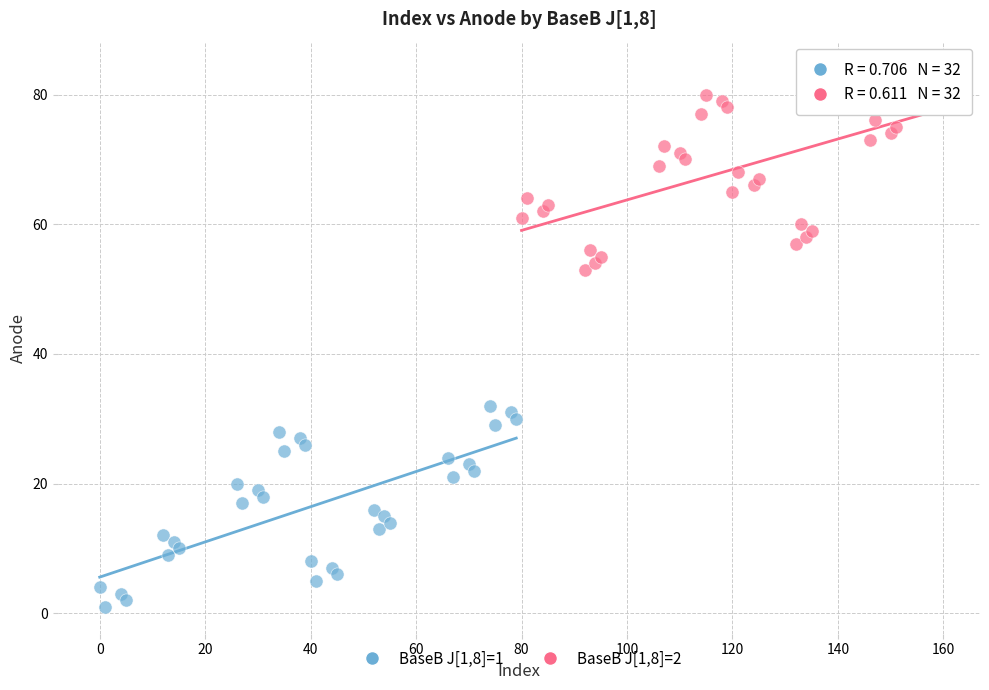

What are all the series names shown in the legend?

BaseB J[1,8]=1, BaseB J[1,8]=2